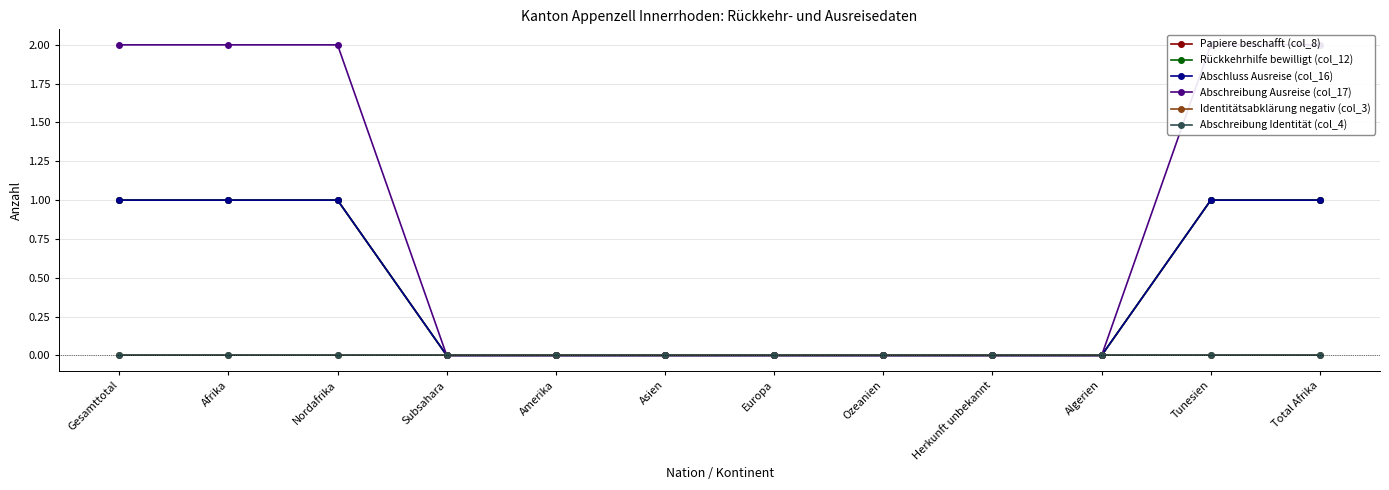

True or false: Identitätsabklärung negativ (col_3) and Abschluss Ausreise (col_16) intersect in this chart.

False